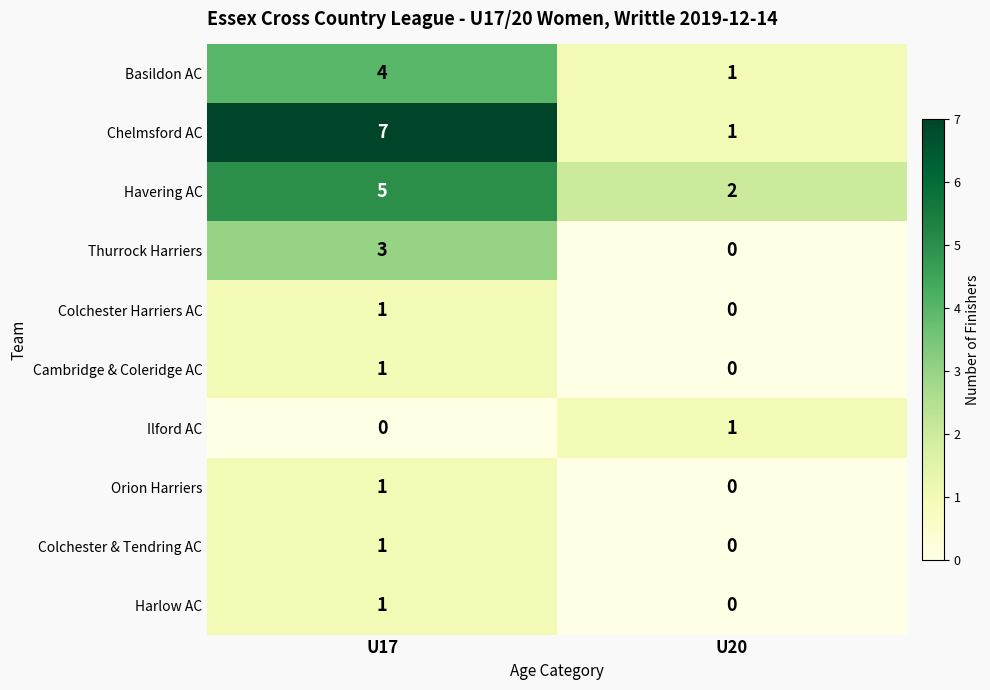

What is the greatest value displayed?

7